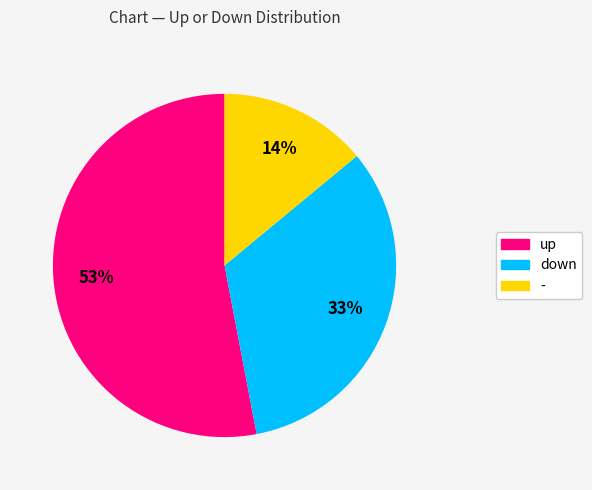

Which slice is the smallest?

-